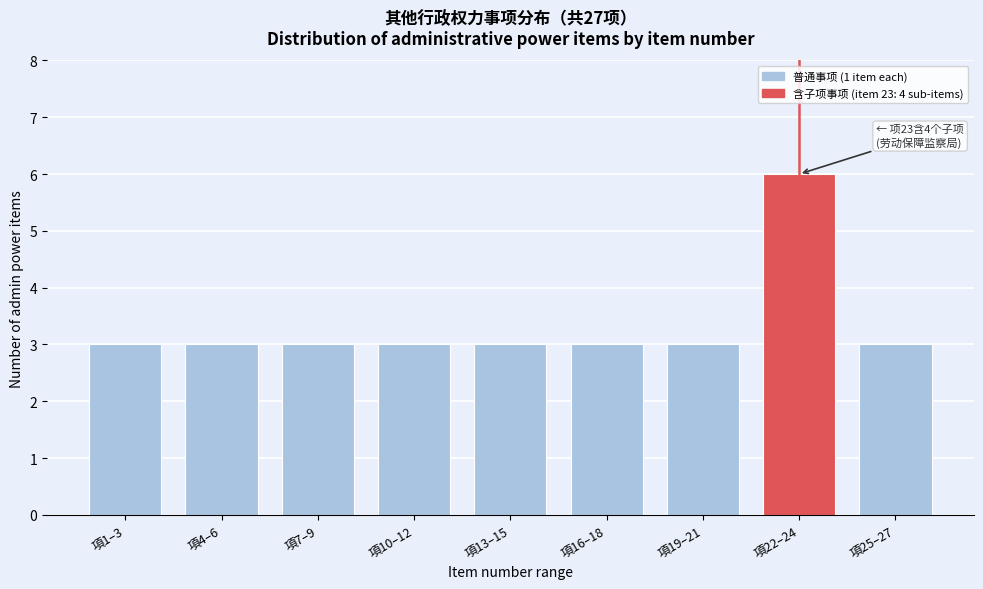

Reading right to left, list all the values displayed in this chart.

3	6	3	3	3	3	3	3	3